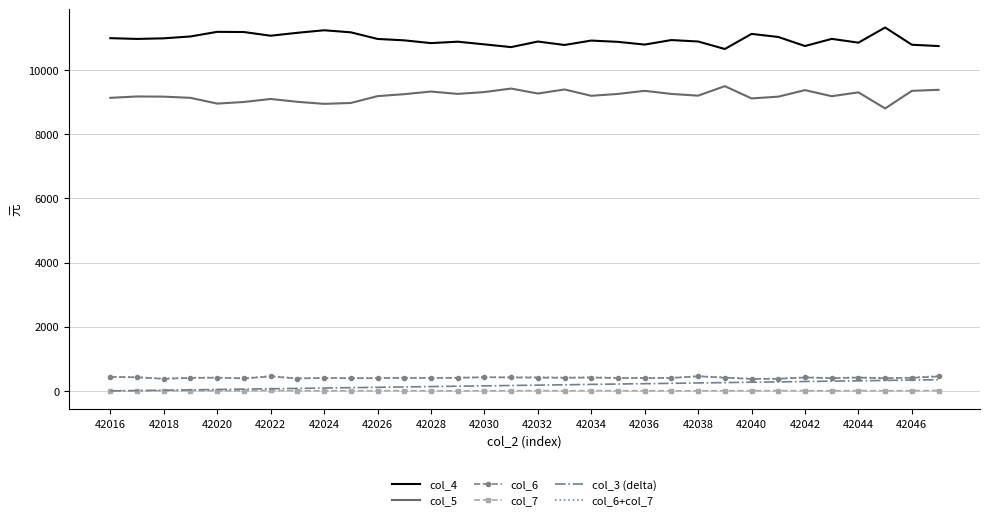

What are all the series names shown in the legend?

col_4, col_5, col_6, col_7, col_3 (delta), col_6+col_7